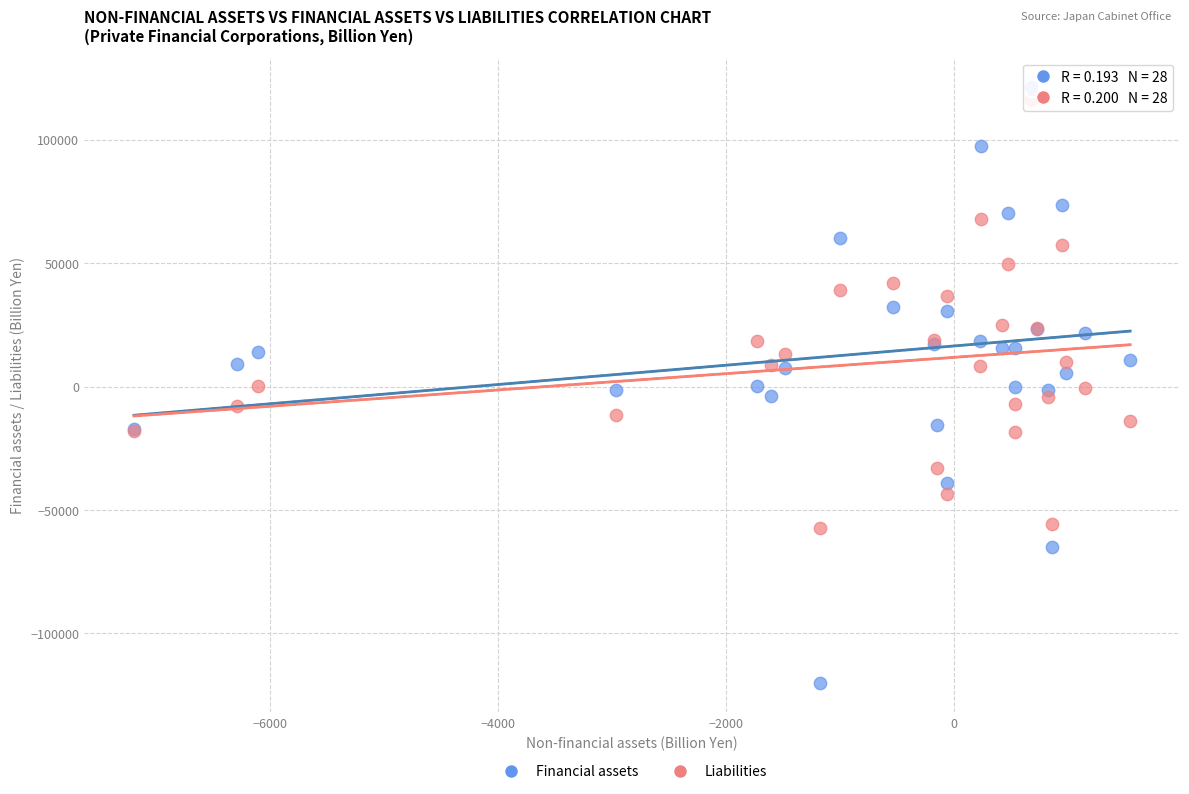

Which series reaches the minimum Y coordinate?

Financial assets